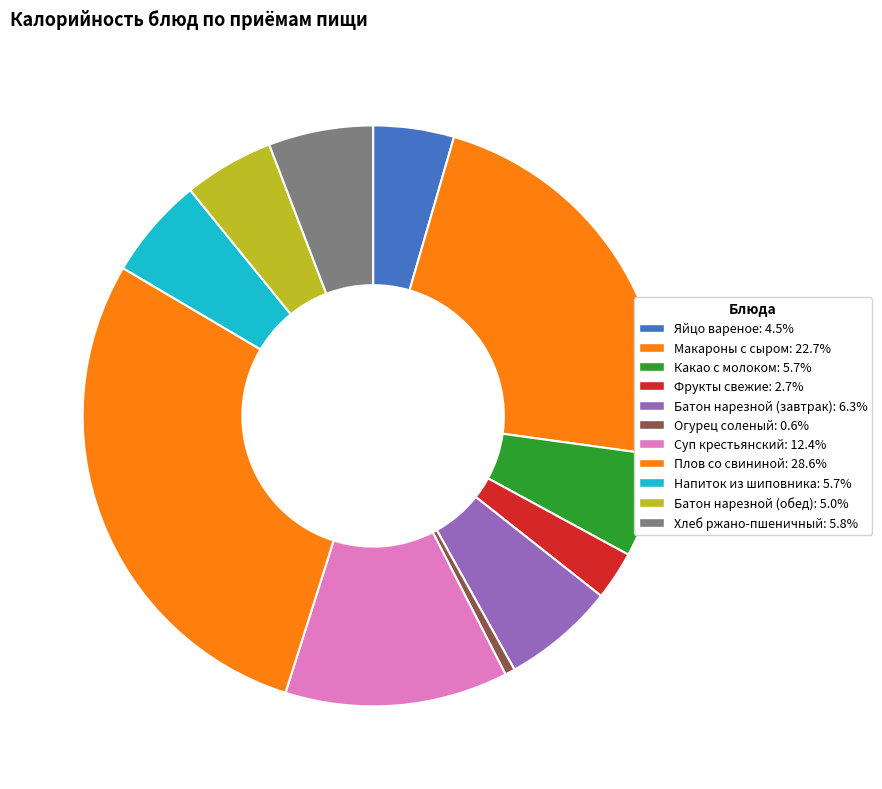

Is there a majority slice in this chart?

No